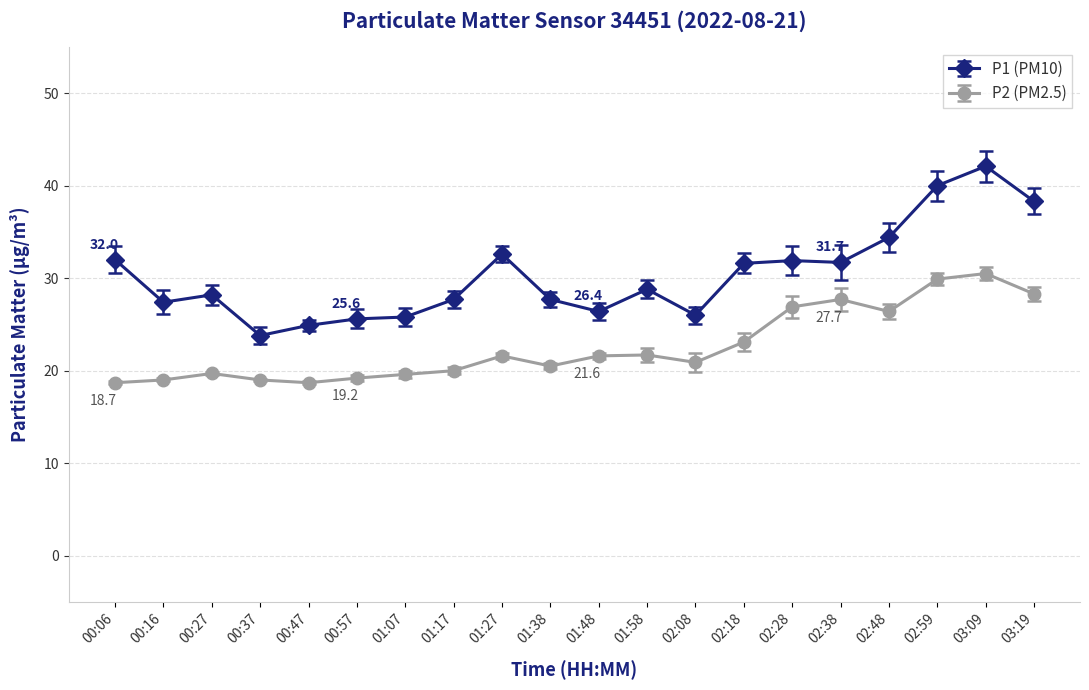

What position from the right is 00:27?

18